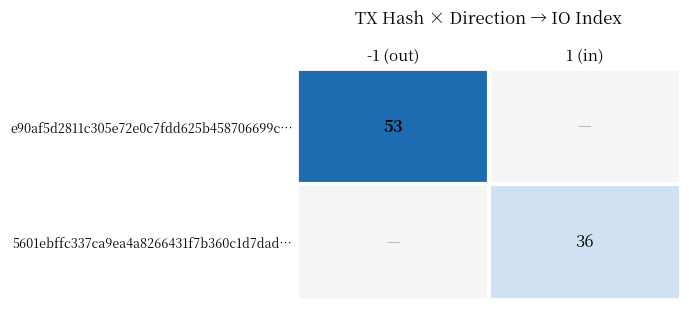

Is it true that 5601ebffc337ca9ea4a8266431f7b360c1d7dad… equals 20 at 1 (in)?

False